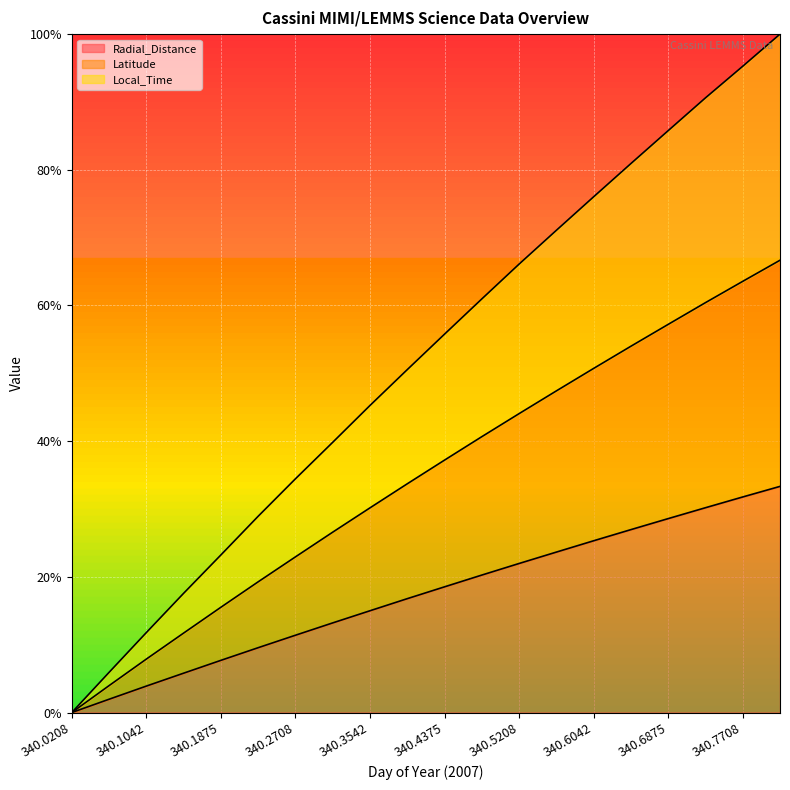

Which series has the widest spread of values?

Latitude